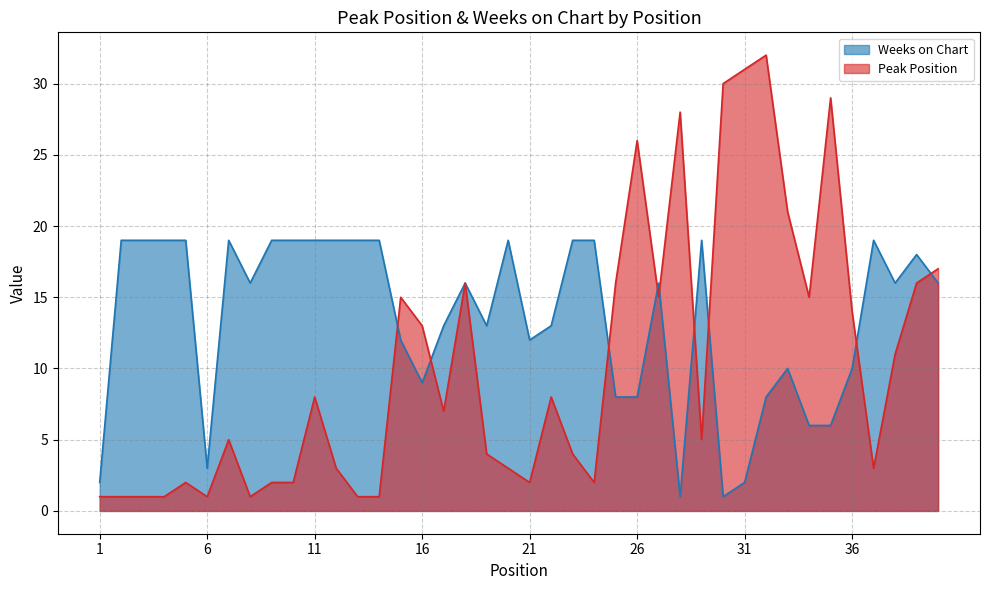

Is it true that Weeks on Chart equals 5 at 29?

False